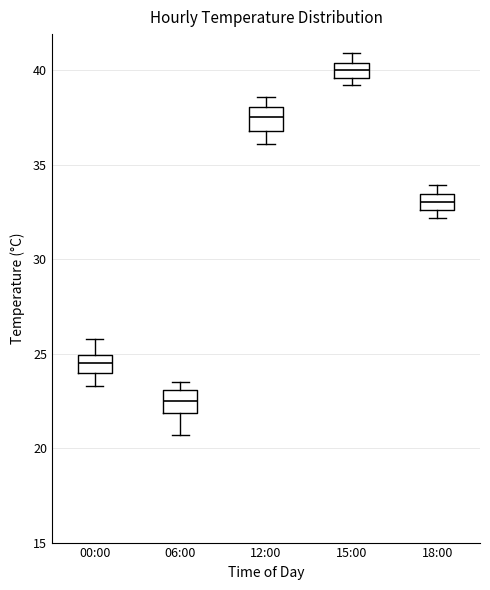

Where is the upper edge of the box for 18:00 on the y-axis? The values are not printed on the chart, so give them approximately, as read against the axis.

33.5